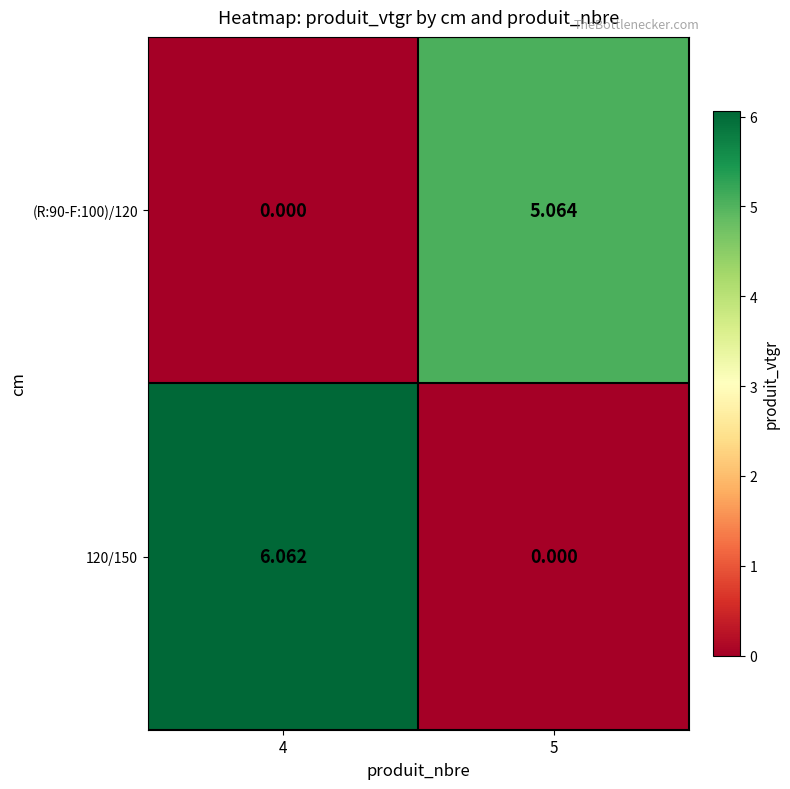

Is the value of 120/150 at 4 greater than the value of (R:90-F:100)/120 at 5?

Yes